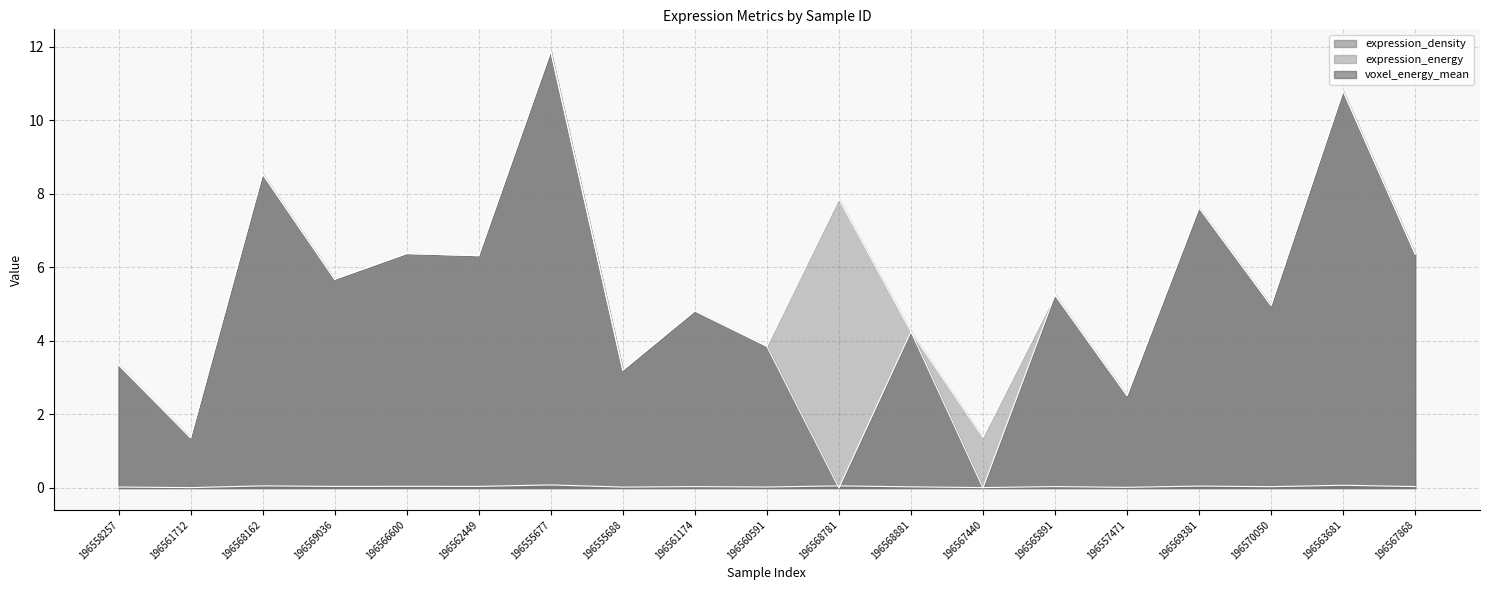

At which category does the chart reach its minimum across all series?

196568781